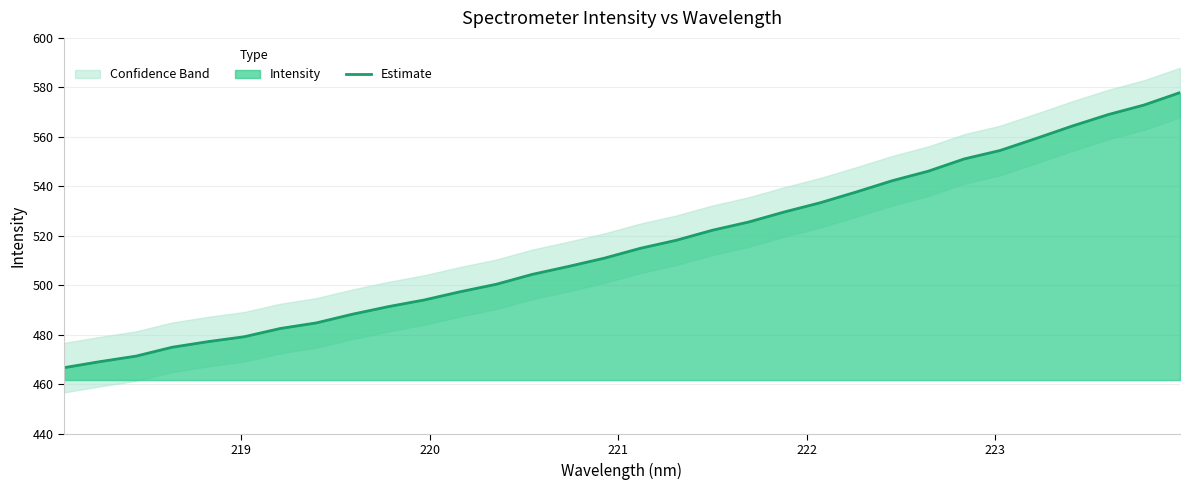

True or false: there are more than 1 points higher than both neighbors.

False